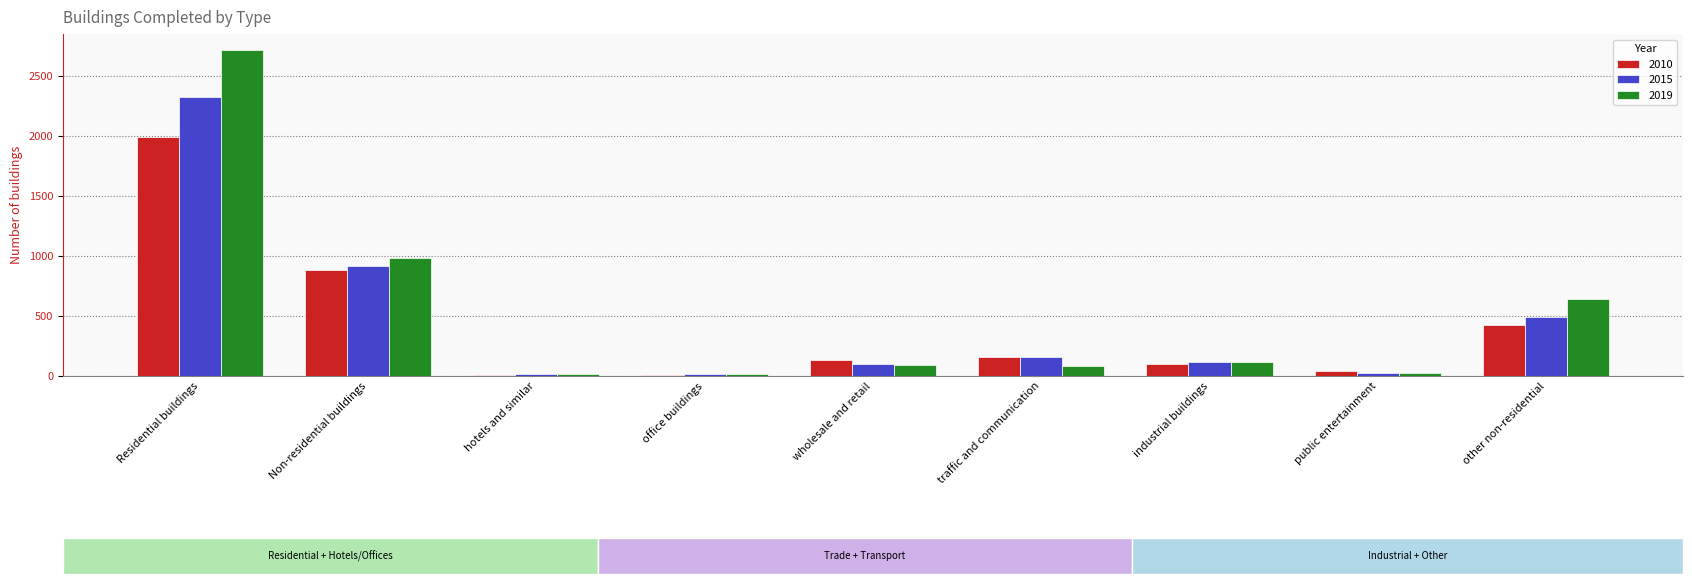

What is the sum of all 2010 values?

3751